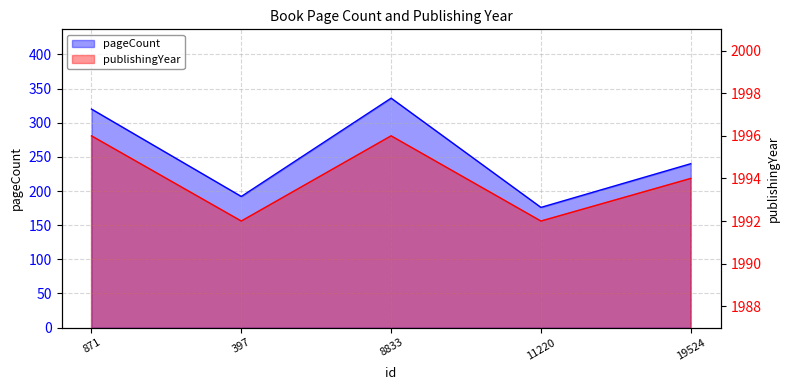

Between 8833 and 871, which is larger?

8833